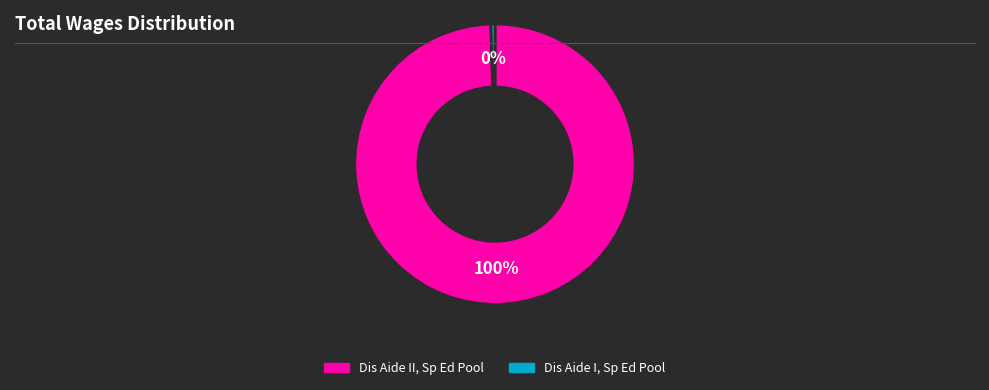

To the nearest percent, what is the combined percentage of Dis Aide II, Sp Ed Pool and Dis Aide I, Sp Ed Pool?

100%